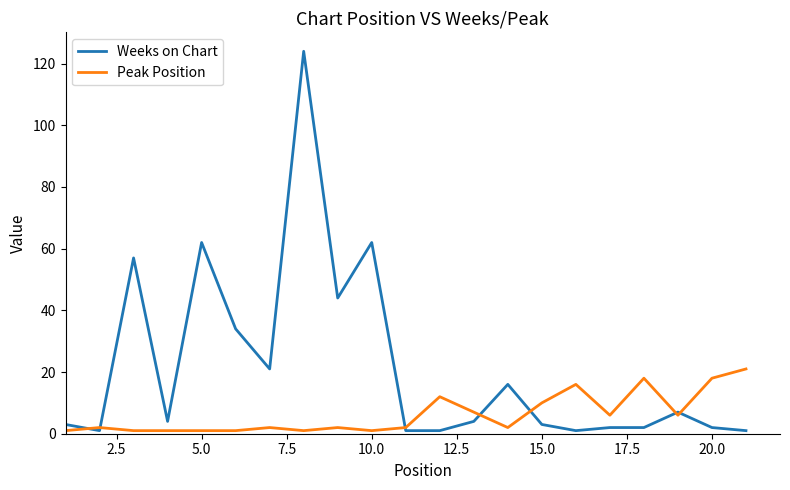

Which series has the widest spread of values?

Weeks on Chart